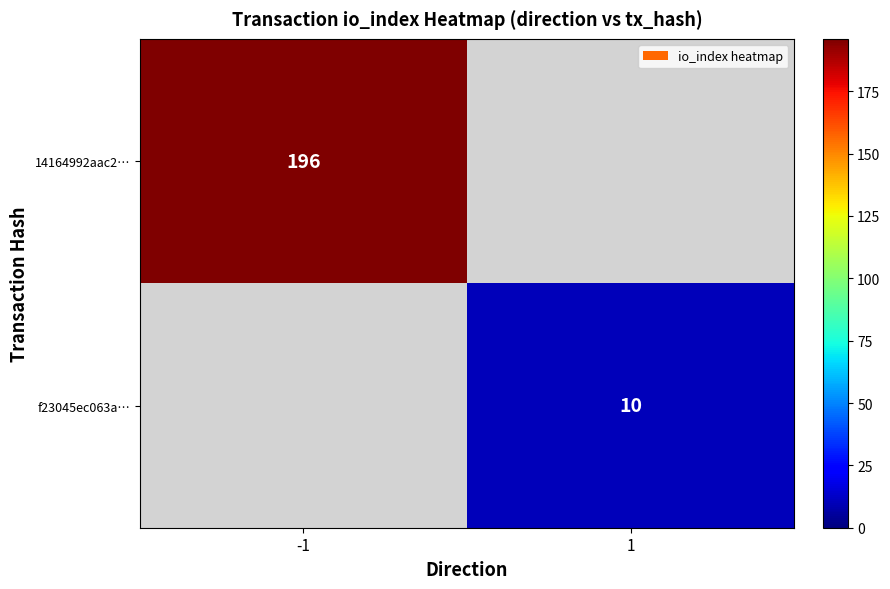

Is the value of f23045ec063a… at 1 greater than the value of 14164992aac2… at -1?

No